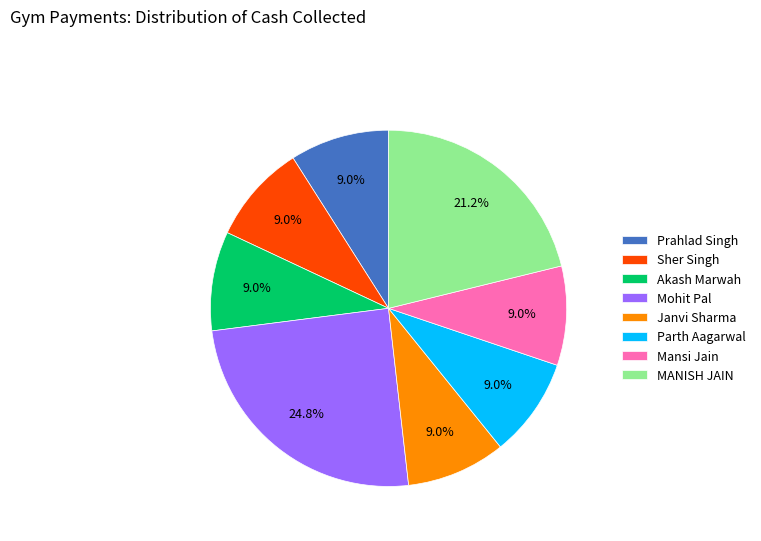

What is the largest slice in the pie chart?

Mohit Pal